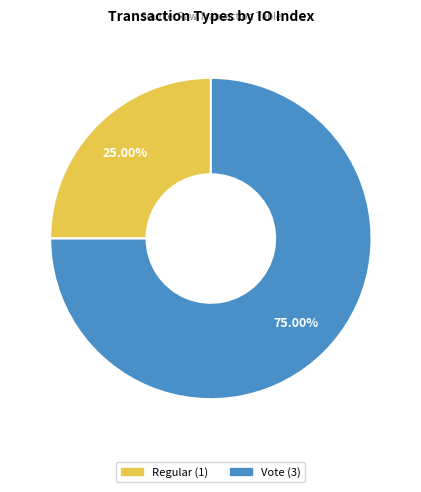

Which category accounts for the majority?

Vote